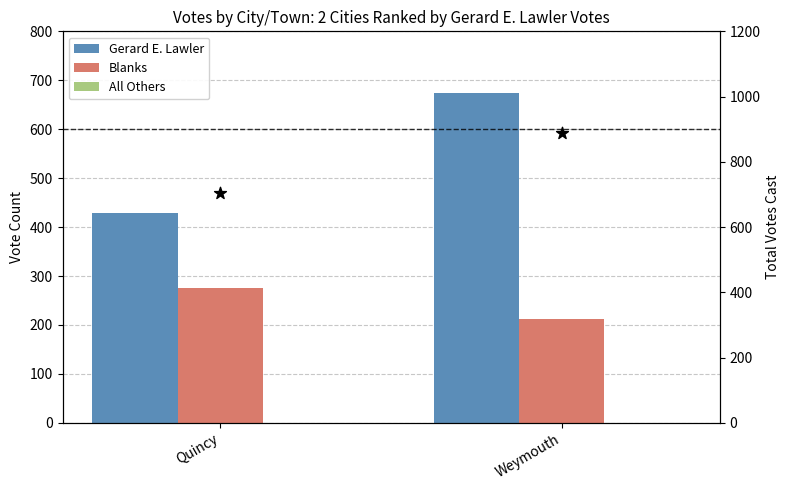

Is the value of All Others at Weymouth greater than the value of Gerard E. Lawler at Quincy?

No